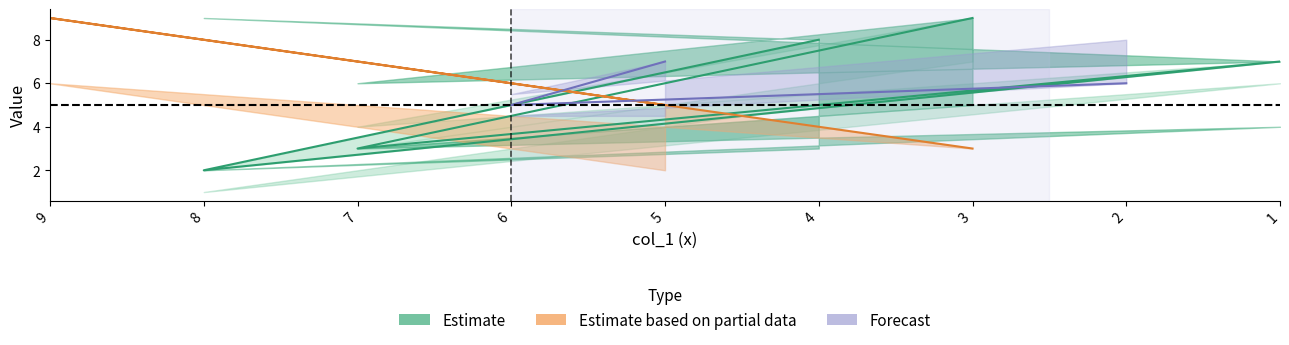

Between 4 and 8, which is larger?

4